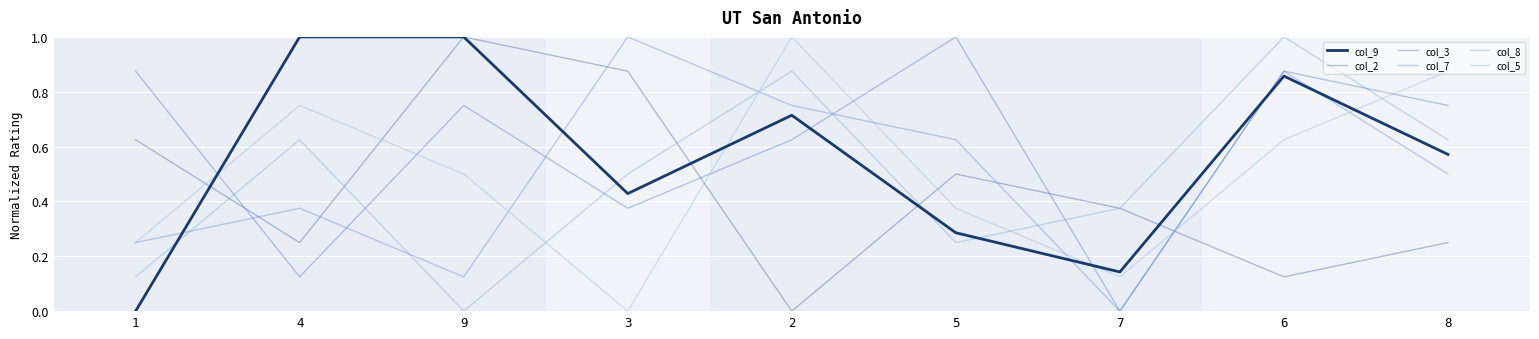

Read the col_8 value at 7.

0.4